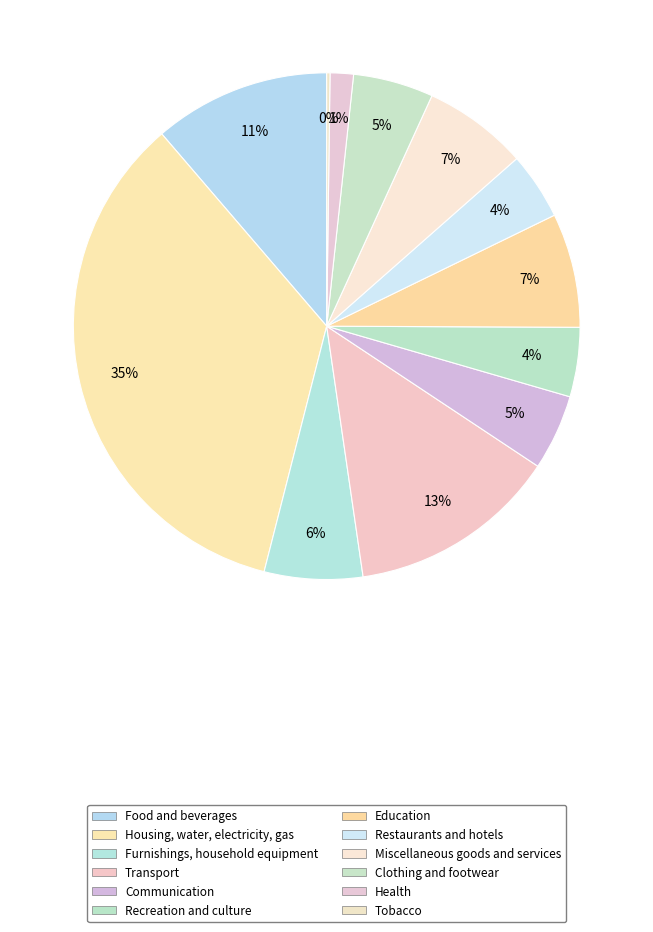

Combined, do Health and Furnishings, household equipment account for over 50%?

No